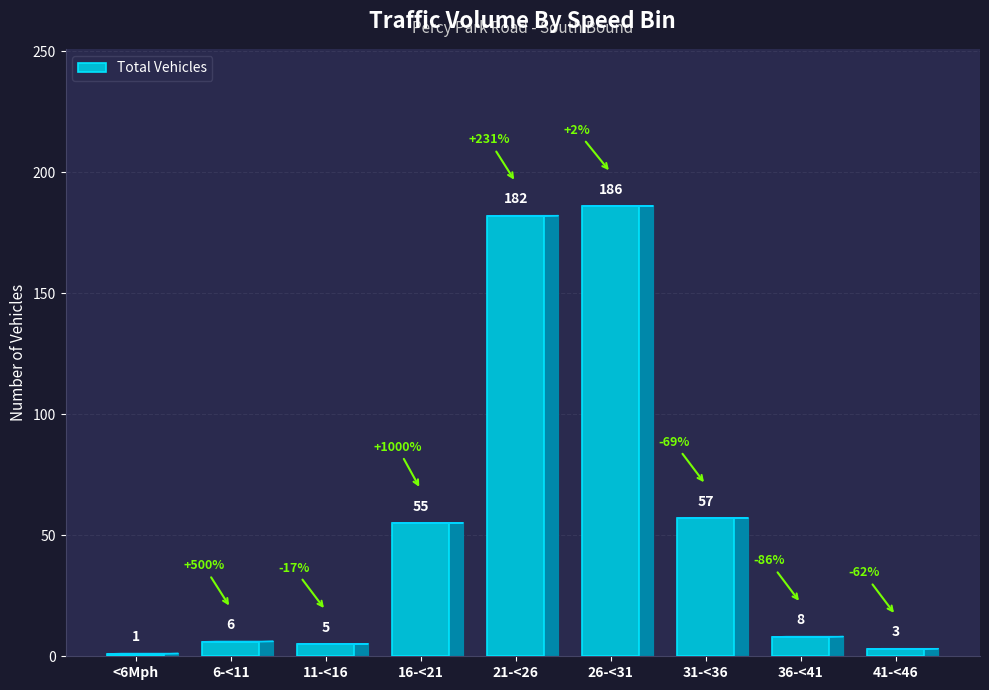

True or false: the data shows 37 at 31-<36.

False